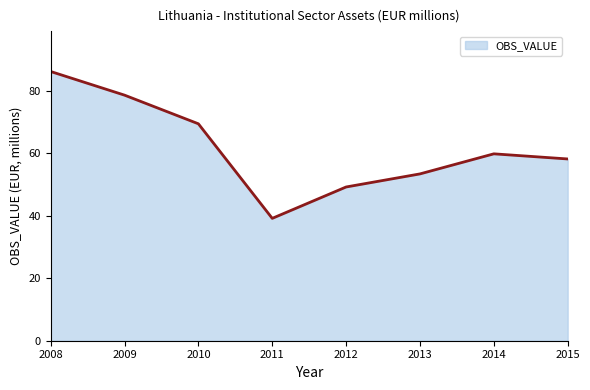

Rank the categories by value from lowest to highest.

2011, 2012, 2013, 2015, 2014, 2010, 2009, 2008